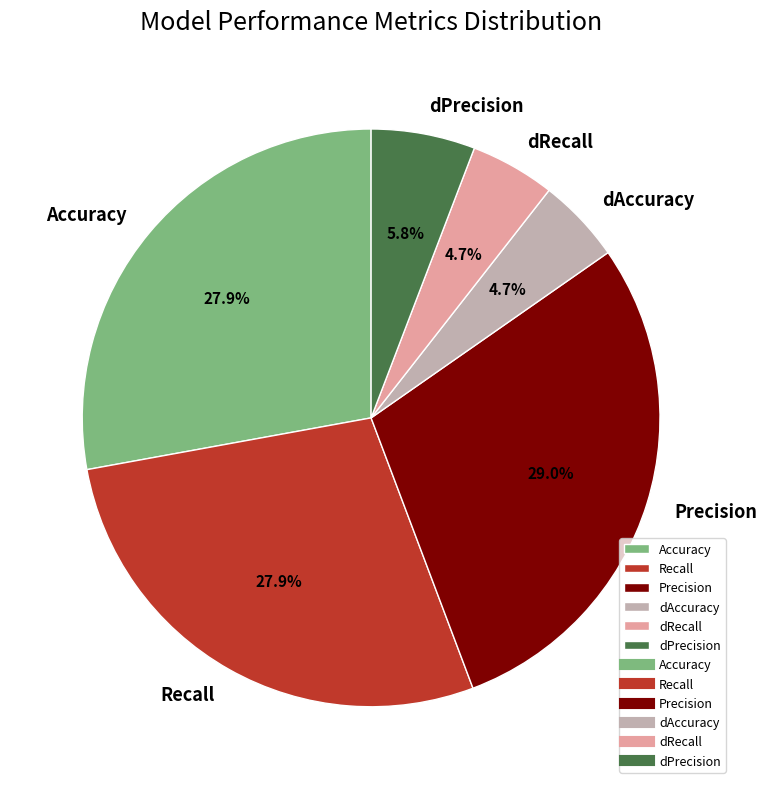

To the nearest percent, what is the difference between the Accuracy and dPrecision slice percentages?

22%